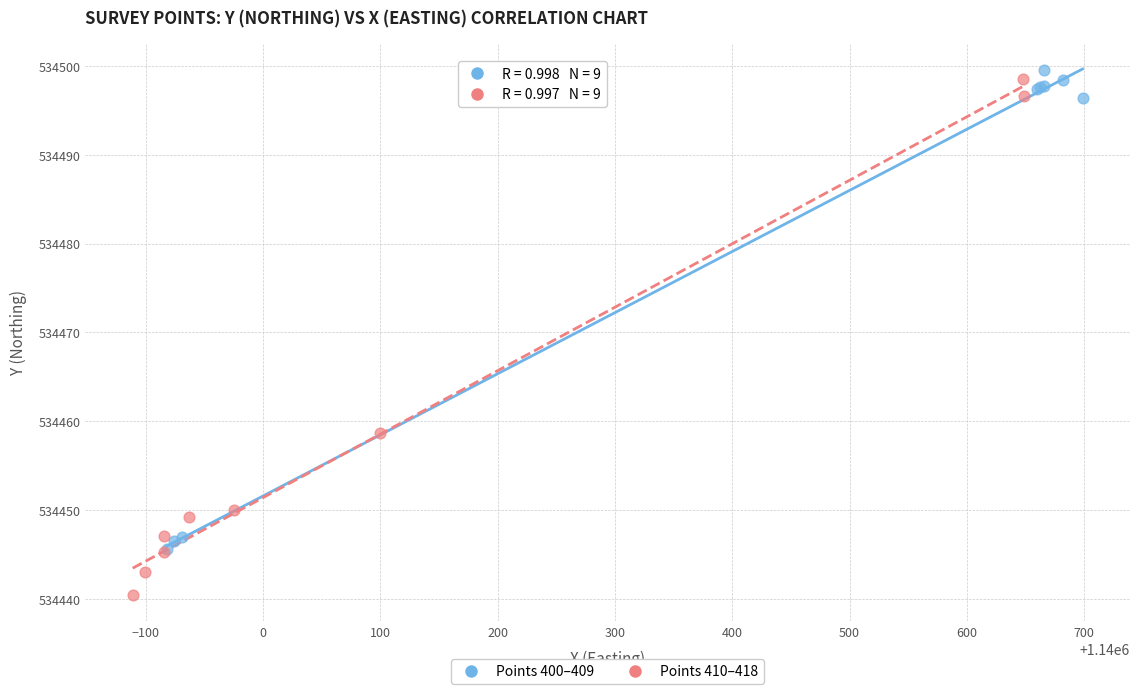

Which series contains the lowest Y value?

Points 410–418